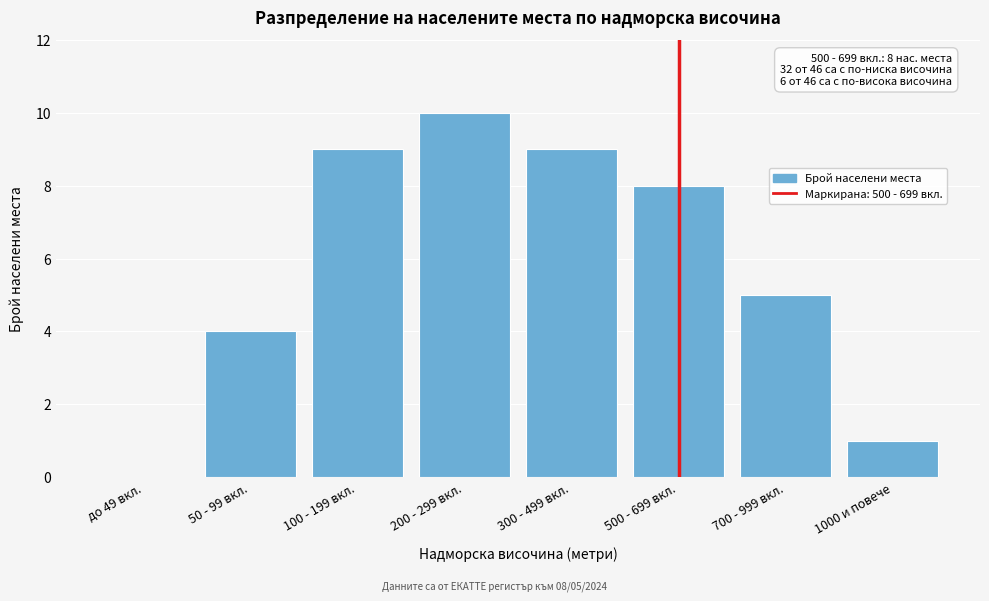

Reading left to right, extract all data points from this chart.

до 49 вкл.=0	50 - 99 вкл.=4	100 - 199 вкл.=9	200 - 299 вкл.=10	300 - 499 вкл.=9	500 - 699 вкл.=8	700 - 999 вкл.=5	1000 и повече=1